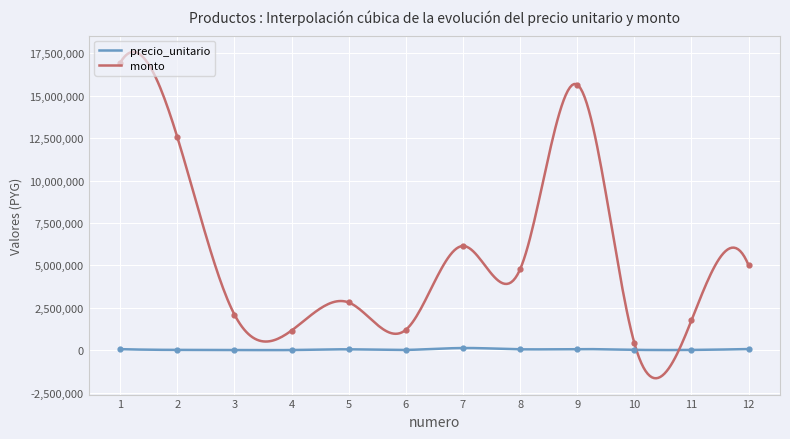

What are all the series names shown in the legend?

precio_unitario, monto